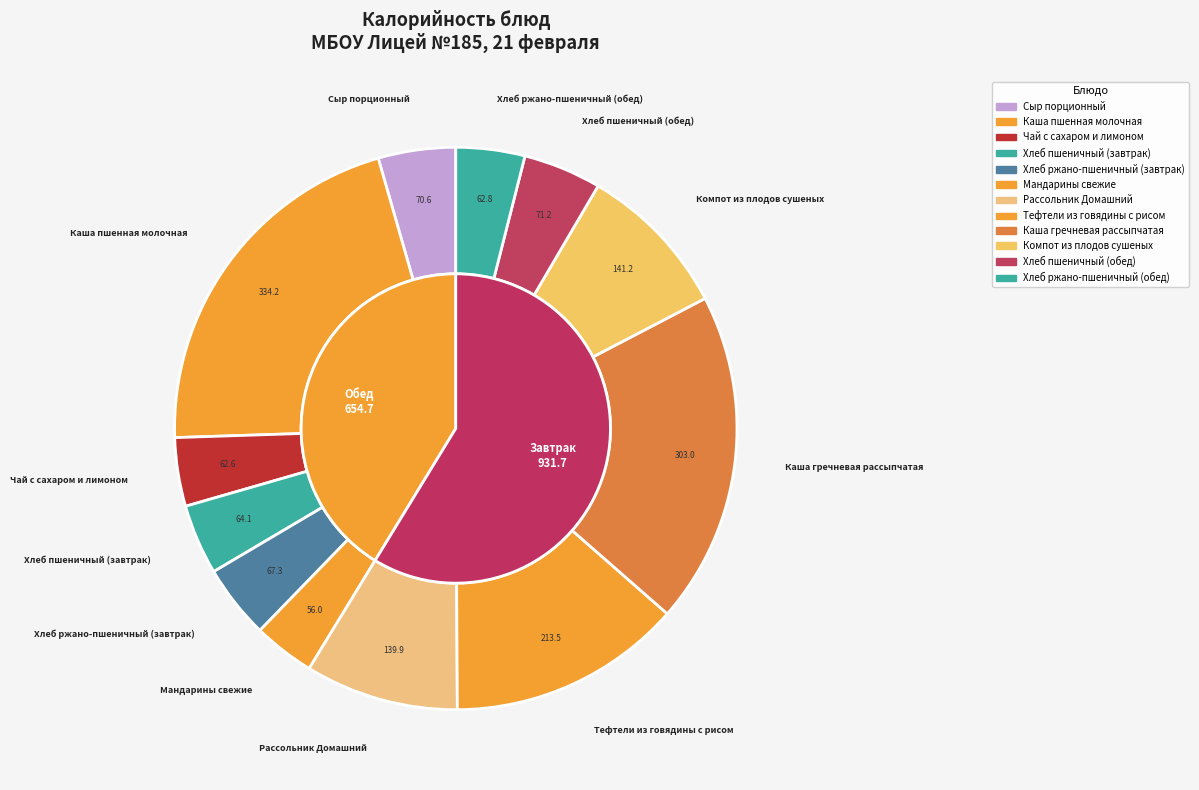

Do Хлеб ржано-пшеничный (завтрак) and Хлеб пшеничный (завтрак) together represent more than half of the pie?

No